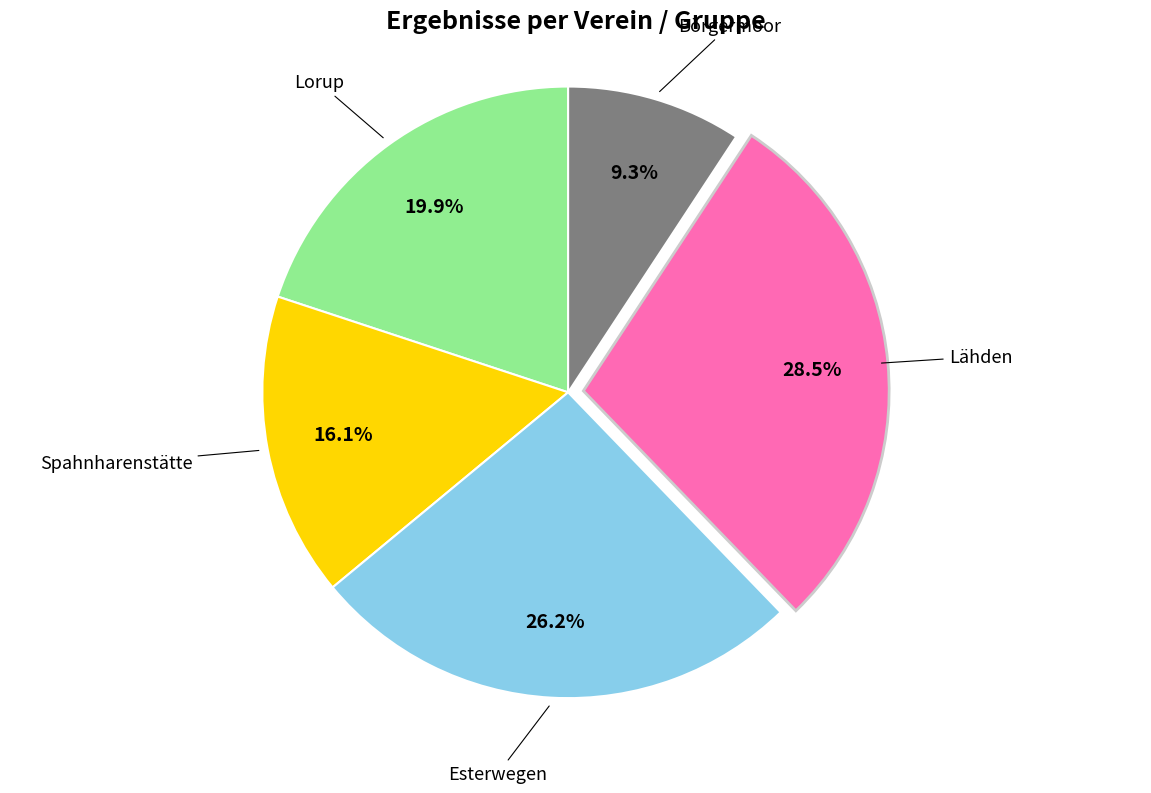

Is there a majority slice in this chart?

No